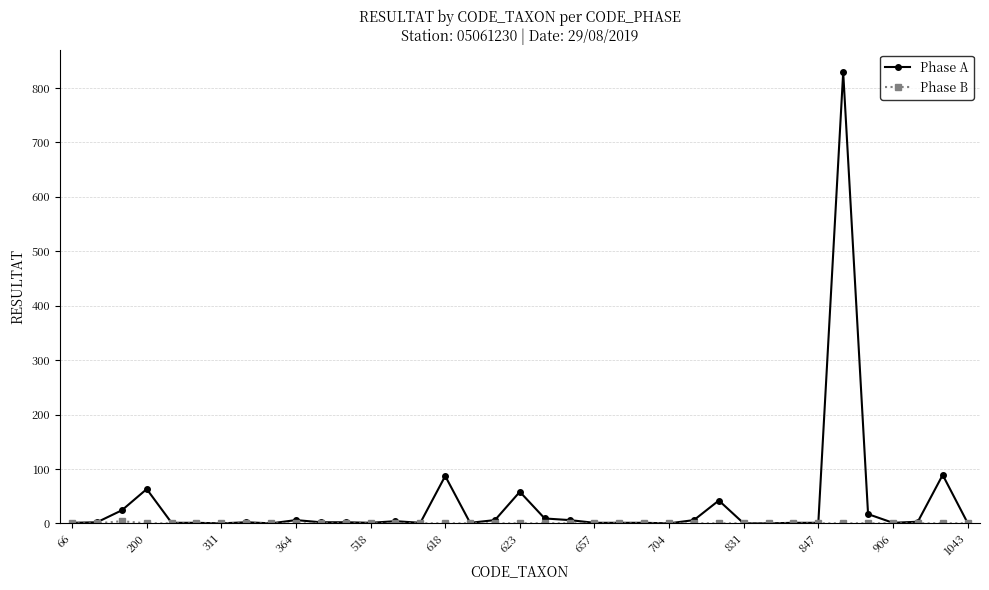

What is the value of the Phase A point at the 12th from the left?

2